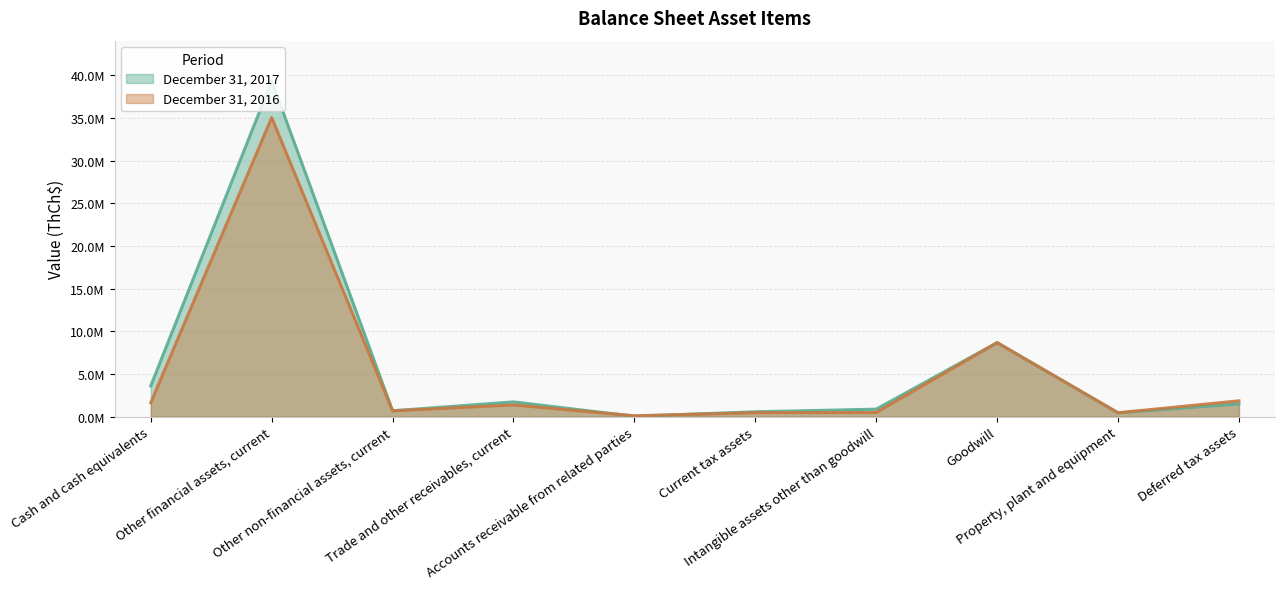

What are all the series names shown in the legend?

December 31, 2017, December 31, 2016